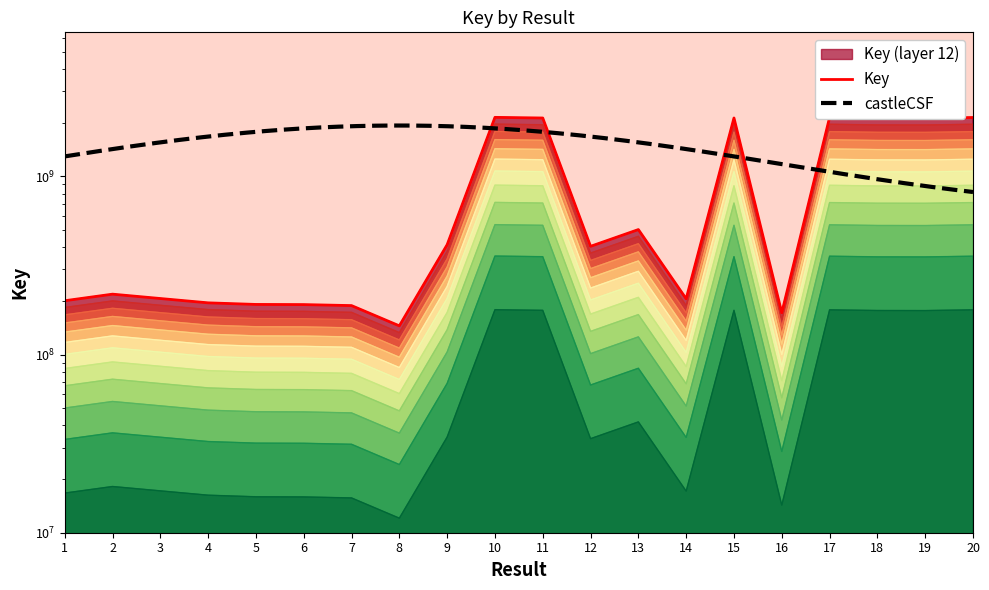

List the labels in order of value, smallest first.

8, 16, 7, 6, 5, 4, 1, 14, 3, 2, 12, 9, 13, 19, 18, 11, 15, 17, 20, 10